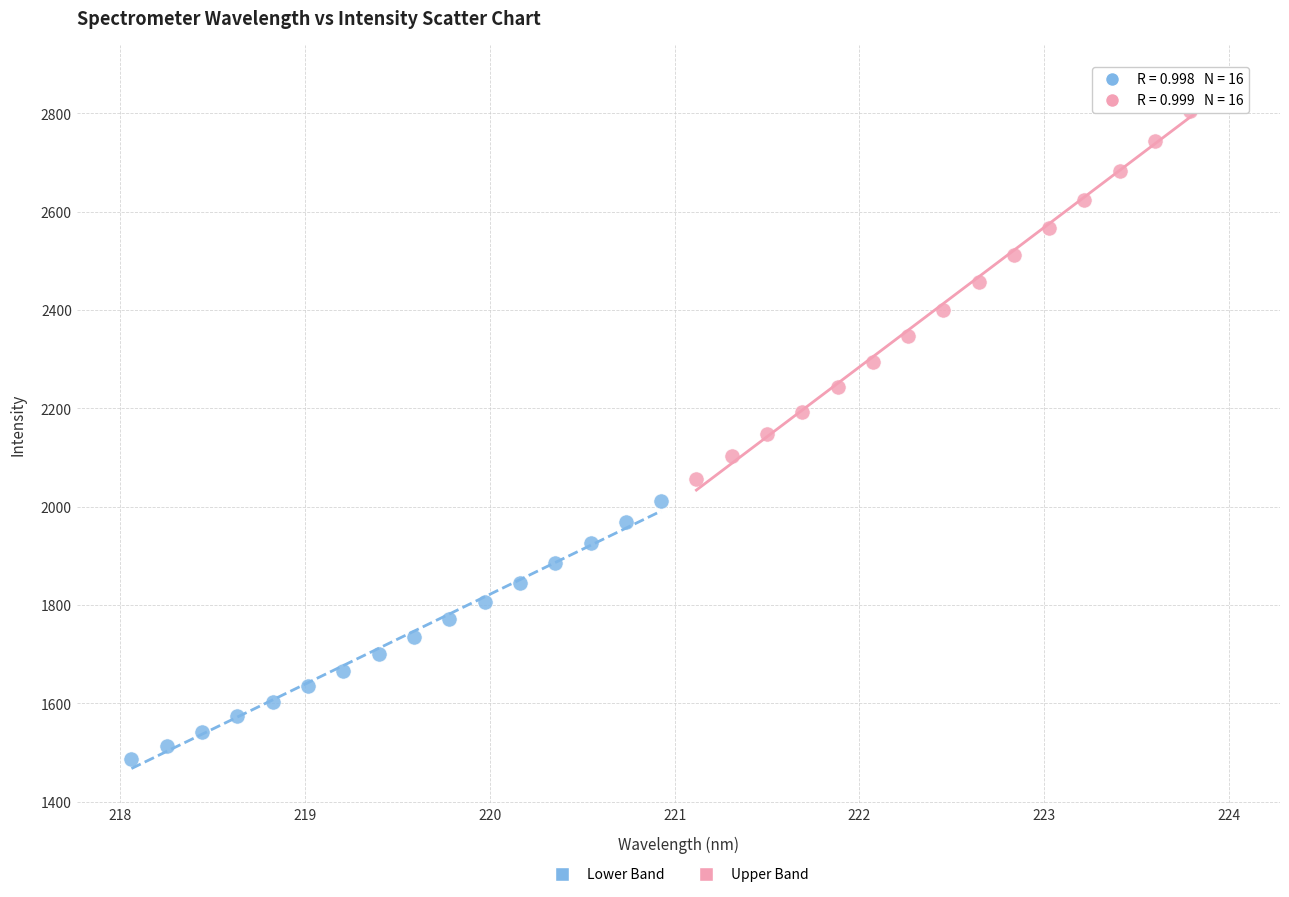

Which series reaches the maximum Y coordinate?

Upper Band